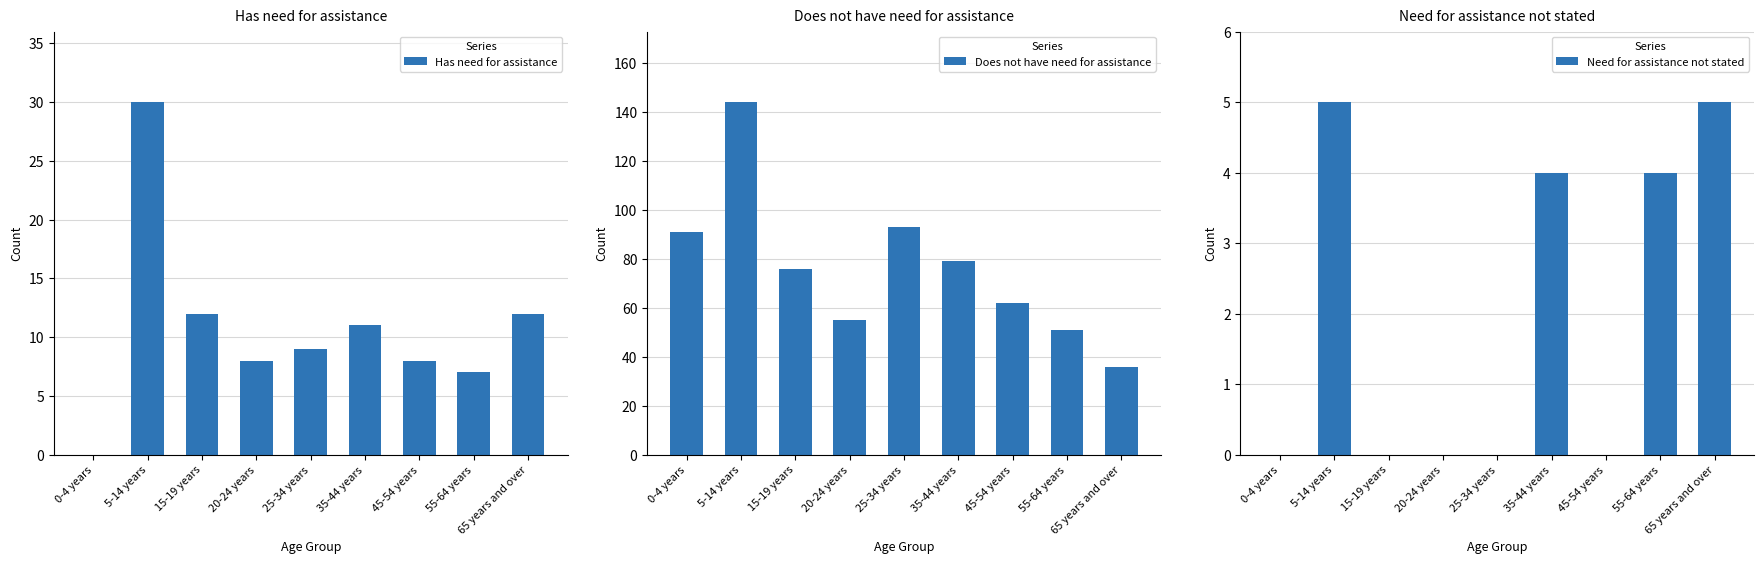

True or false: Does not have need for assistance has a value of 40 at 15-19 years.

False